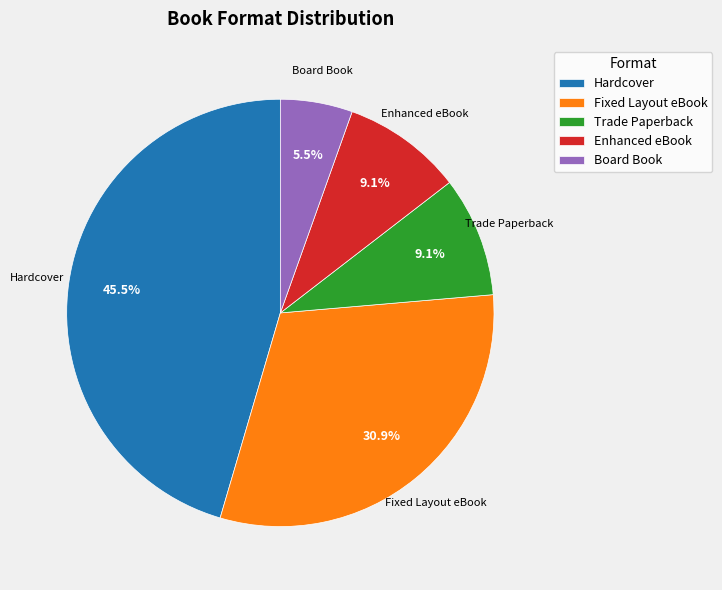

Is it true that Fixed Layout eBook is 31% of the pie?

True